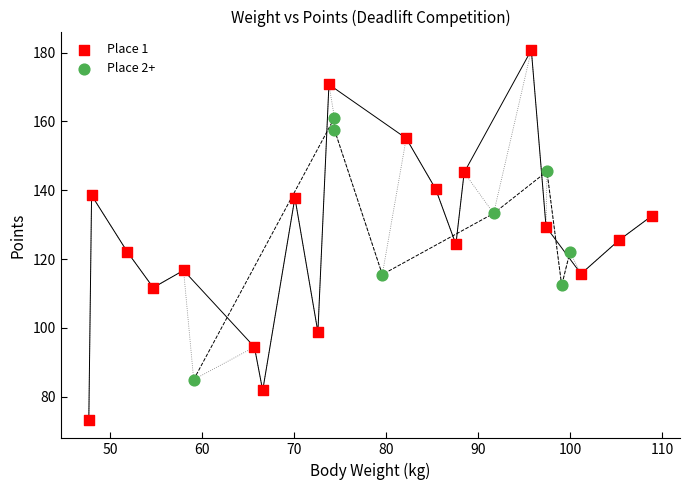

Which series reaches the minimum Y coordinate?

Place 1